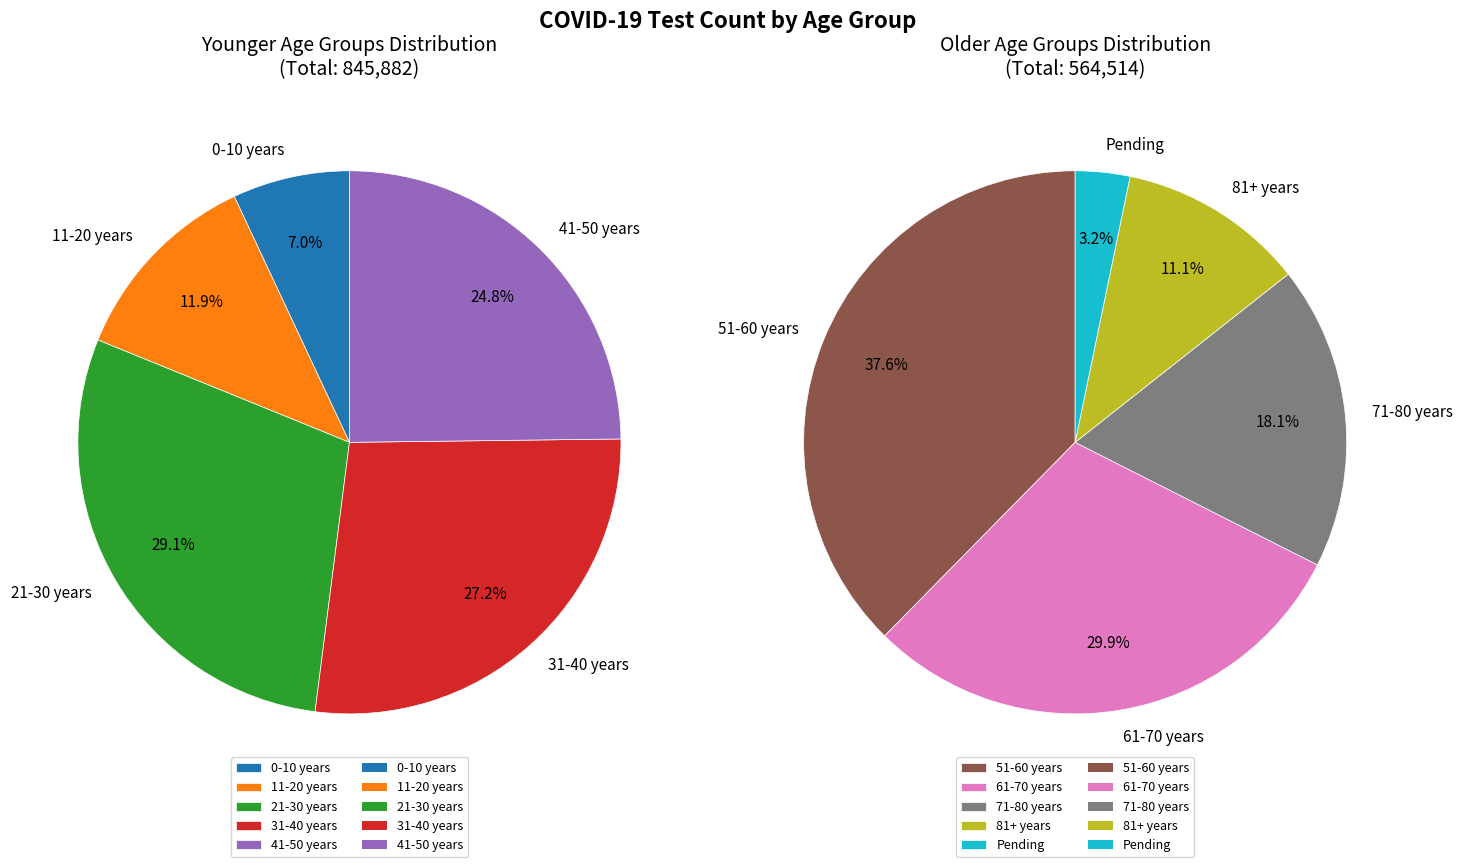

Is 81+ years the majority of the pie?

No